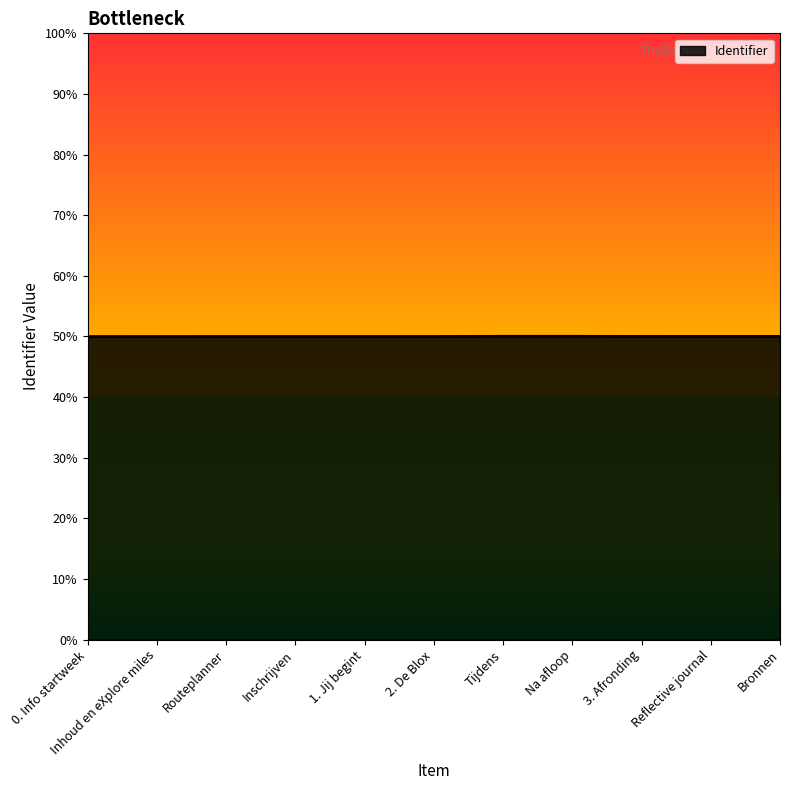

Which label corresponds to the largest value in the chart?

Na afloop